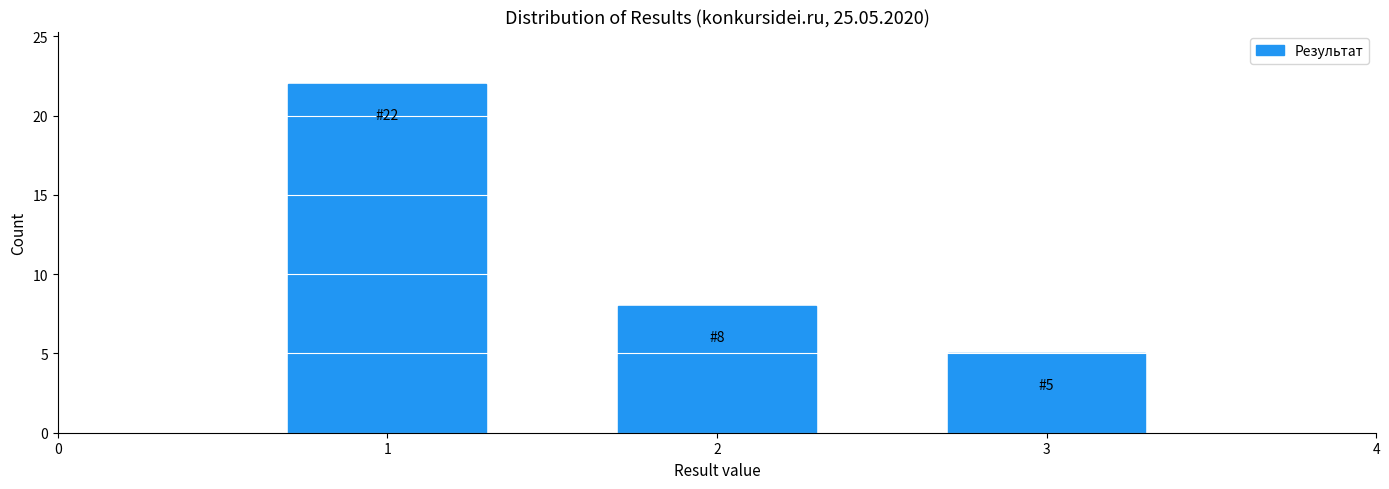

Reading left to right, what are all the values shown in this chart?

1=22	2=8	3=5